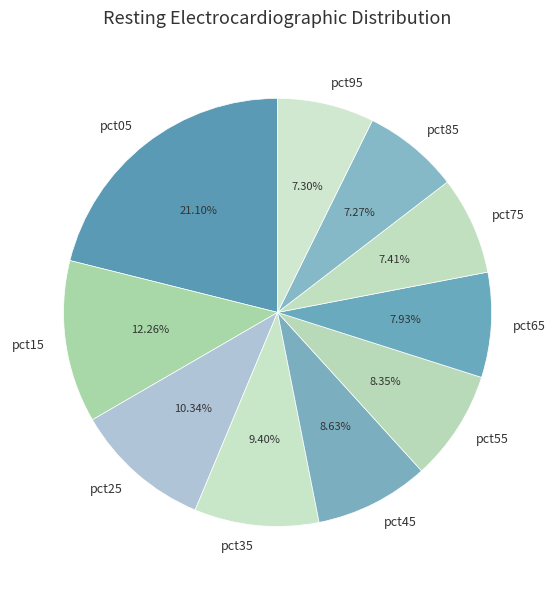

Combined, do pct35 and pct15 account for over 50%?

No